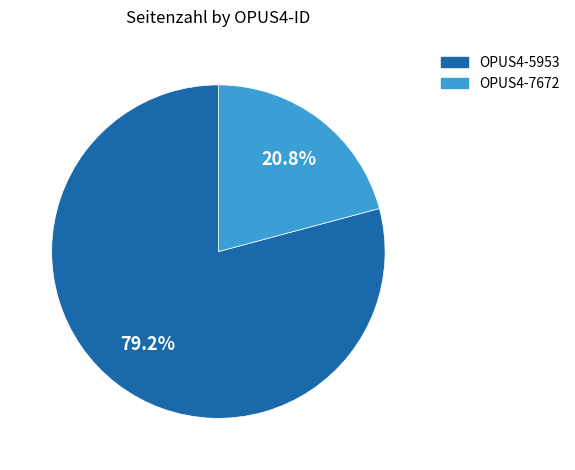

Is it true that OPUS4-7672 is 9% of the pie?

False